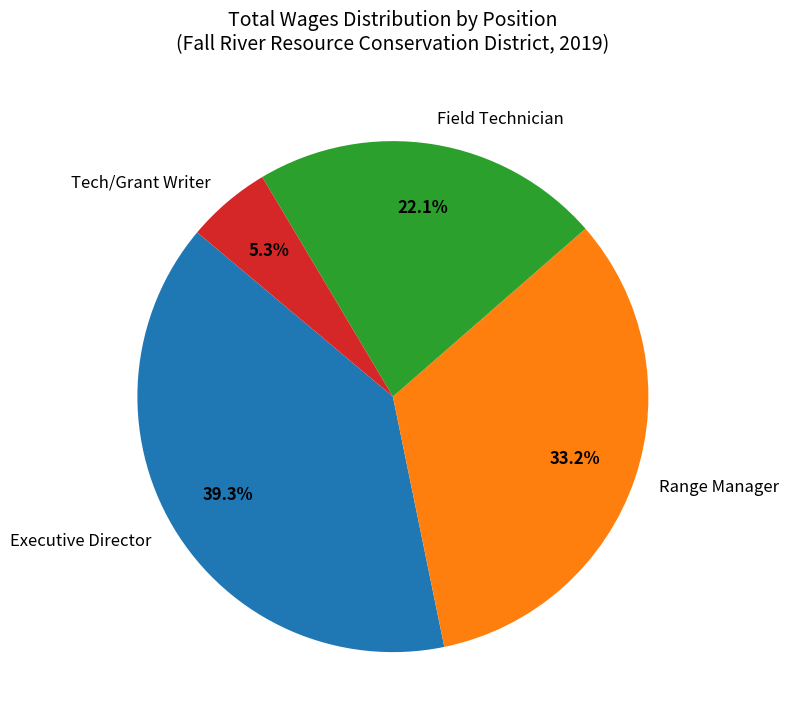

Does any single category account for the majority?

No